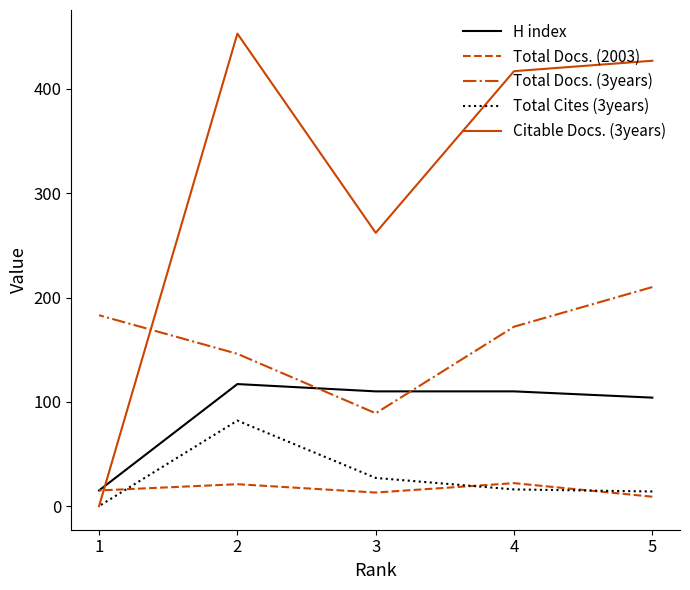

What is the spread (max minus min) of values at 4?

401